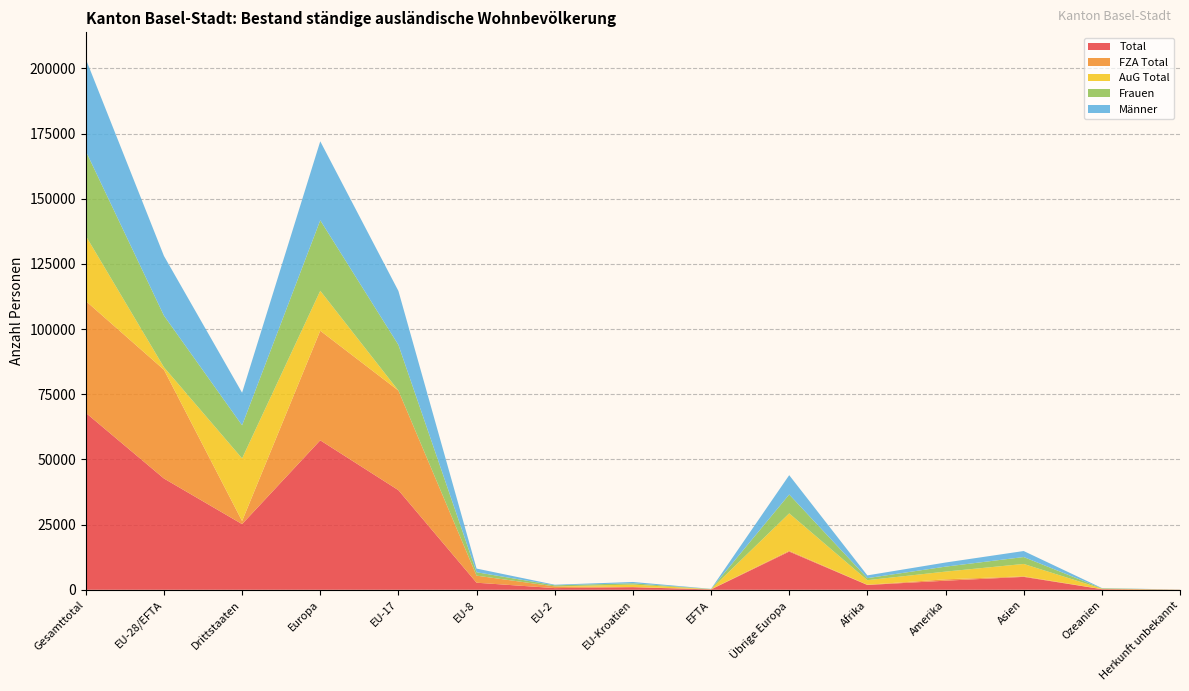

Reading left to right, what are all the values shown in this chart?

Total: Gesamttotal=67880	EU-28/EFTA=42686	Drittstaaten=25194	Europa=57341	EU-17=38208	EU-8=2713	EU-2=647	EU-Kroatien=999	EFTA=119	Übrige Europa=14655	Afrika=1841	Amerika=3486	Asien=4956	Ozeanien=227	Herkunft unbekannt=29
FZA Total: Gesamttotal=42898	EU-28/EFTA=41719	Drittstaaten=1179	Europa=42026	EU-17=38204	EU-8=2713	EU-2=646	EU-Kroatien=37	EFTA=119	Übrige Europa=307	Afrika=96	Amerika=526	Asien=209	Ozeanien=40	Herkunft unbekannt=1
AuG Total: Gesamttotal=24982	EU-28/EFTA=967	Drittstaaten=24015	Europa=15315	EU-17=4	EU-8=0	EU-2=1	EU-Kroatien=962	EFTA=0	Übrige Europa=14348	Afrika=1745	Amerika=2960	Asien=4747	Ozeanien=187	Herkunft unbekannt=28
Frauen: Gesamttotal=32517	EU-28/EFTA=19806	Drittstaaten=12711	Europa=27048	EU-17=17529	EU-8=1299	EU-2=418	EU-Kroatien=504	EFTA=56	Übrige Europa=7242	Afrika=787	Amerika=1906	Asien=2650	Ozeanien=114	Herkunft unbekannt=12
Männer: Gesamttotal=35363	EU-28/EFTA=22880	Drittstaaten=12483	Europa=30293	EU-17=20679	EU-8=1414	EU-2=229	EU-Kroatien=495	EFTA=63	Übrige Europa=7413	Afrika=1054	Amerika=1580	Asien=2306	Ozeanien=113	Herkunft unbekannt=17